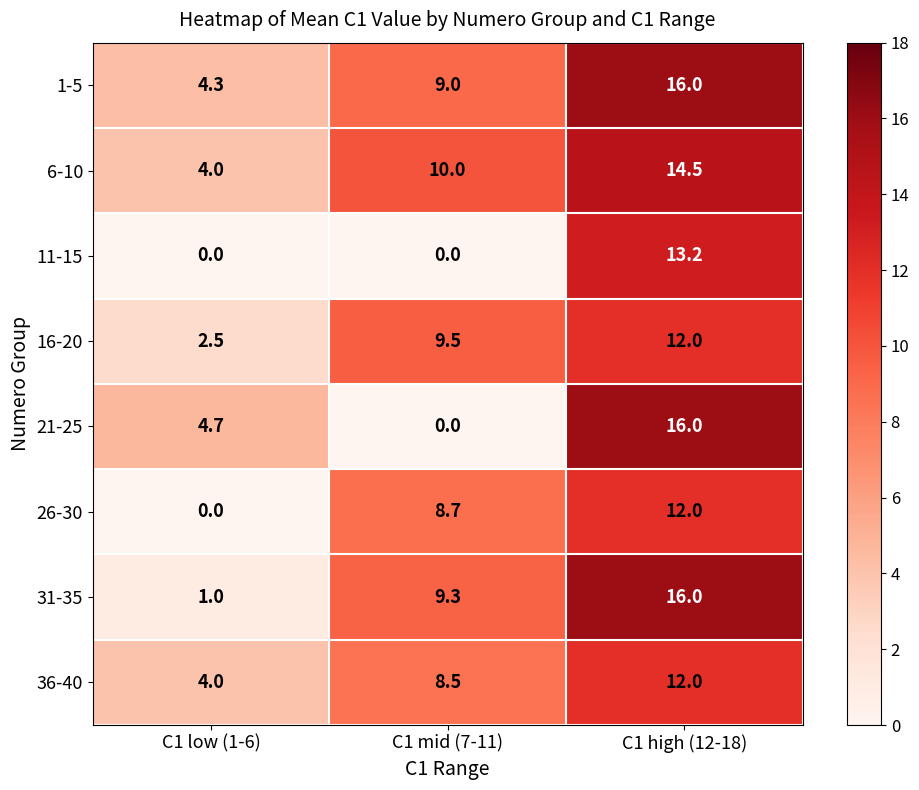

What is the average value of the 16-20 series?

8.0